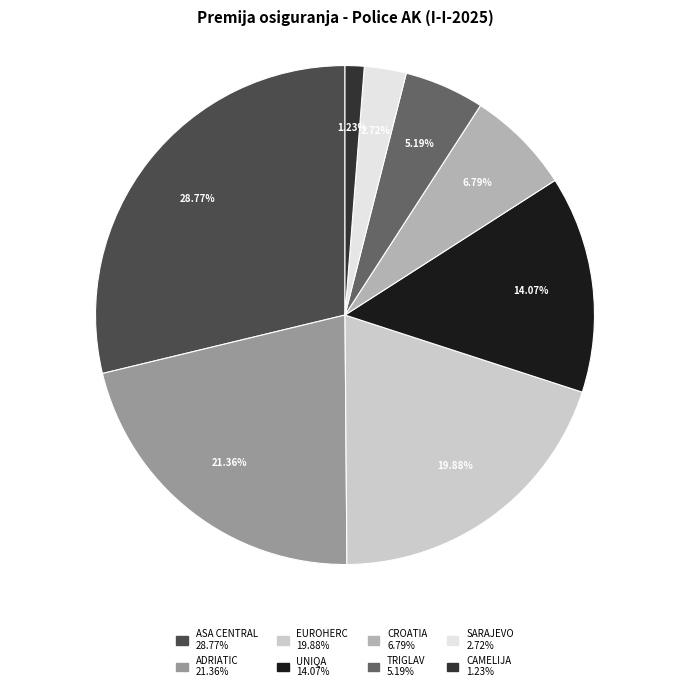

What is the total percentage of ADRIATIC and ASA CENTRAL?

50.1%